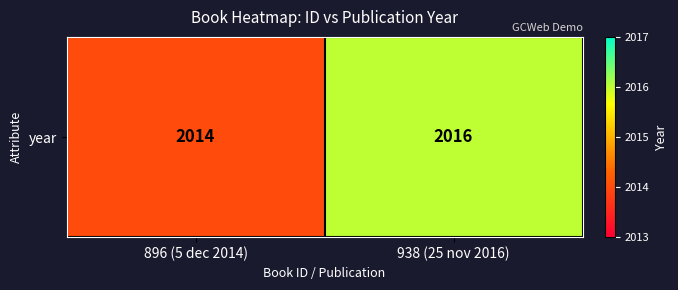

Count the values in the range 2014 to 2016.

2